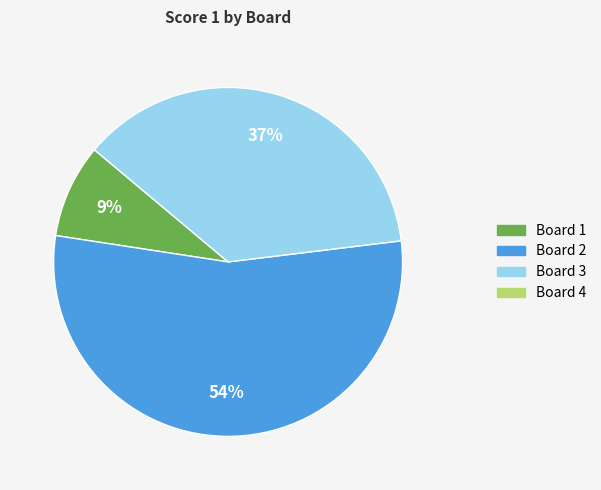

Count the number of slices in the pie.

3